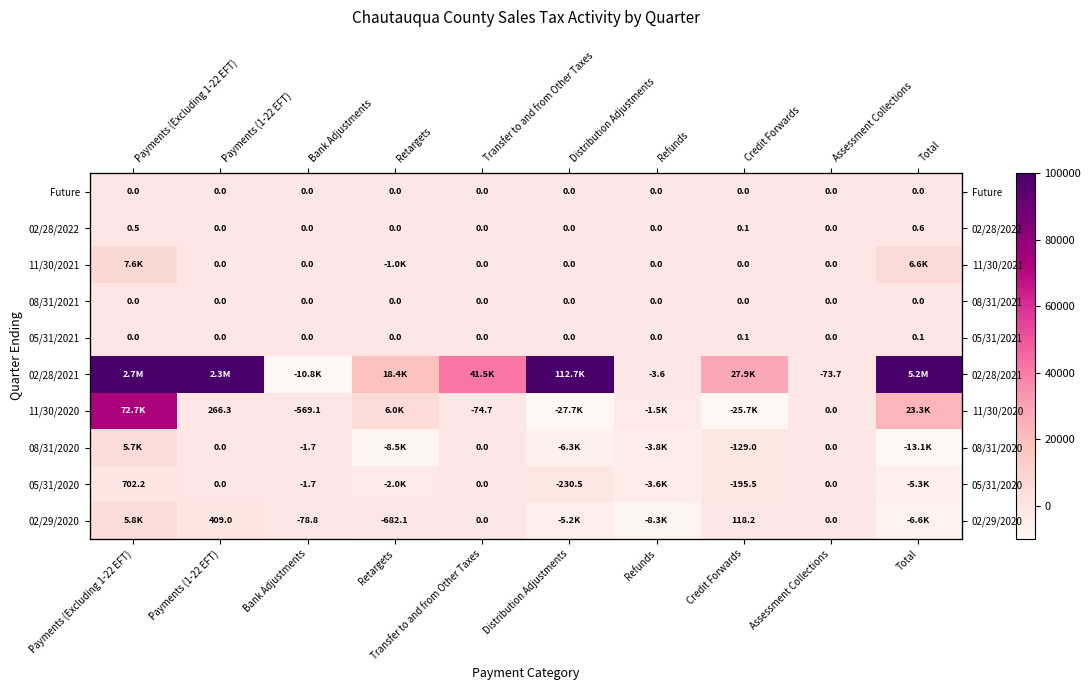

What value does the 02/28/2021 series have at Transfer to and from Other Taxes?

41526.1